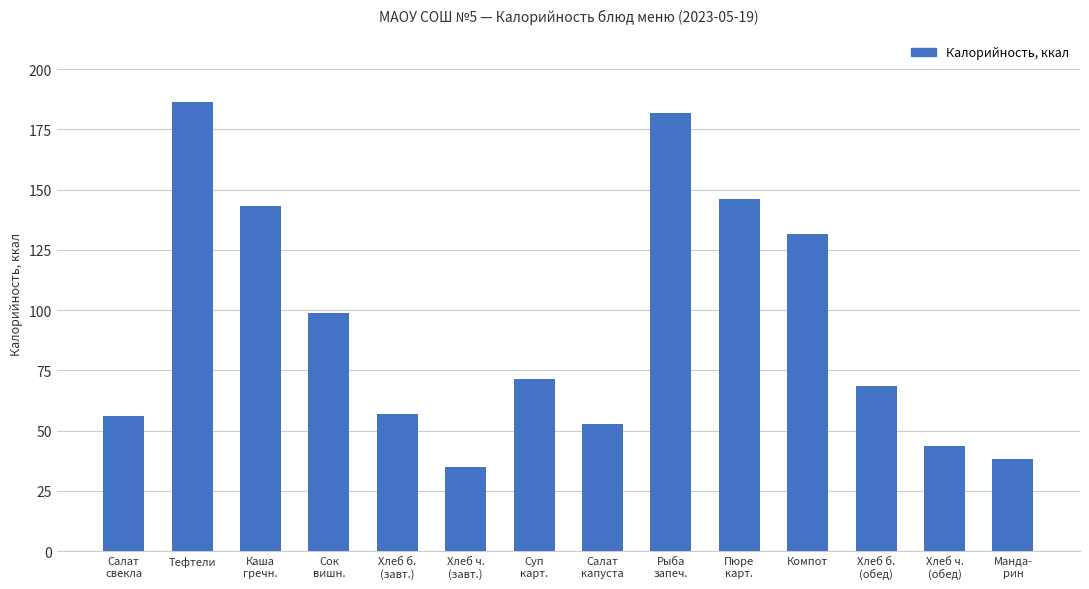

What value does the data have at Салат
капуста?

52.6